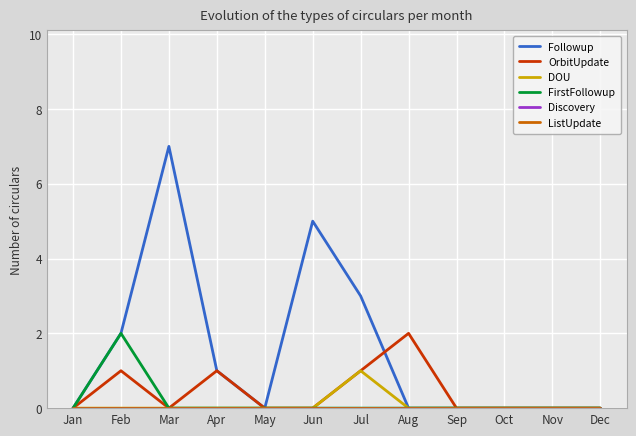

How many interior local valleys does the Followup series have?

1